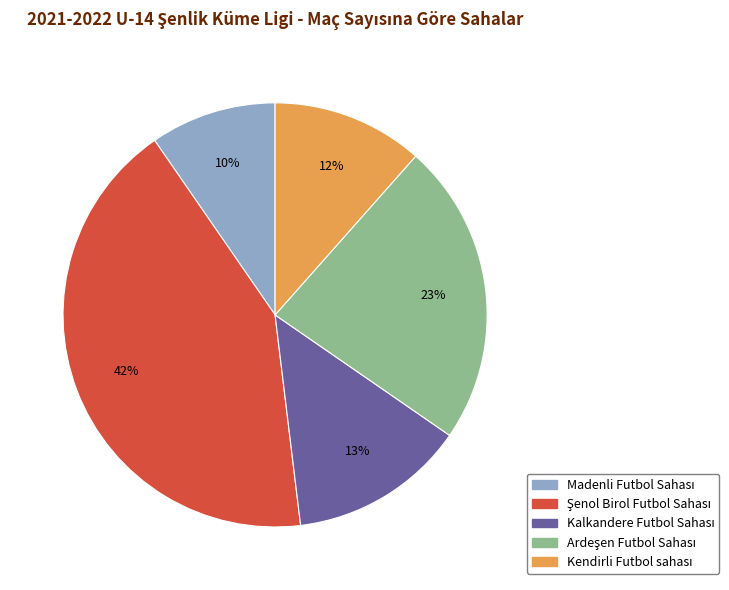

Is there any slice that represents more than half of the pie?

No